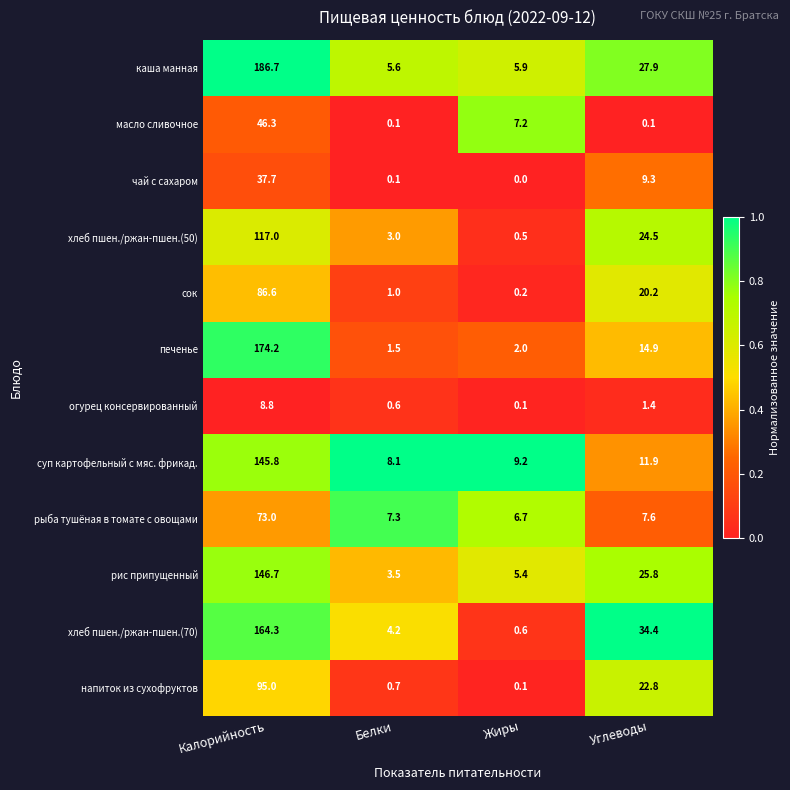

What is the approximate value of рис припущенный at Белки?

3.5